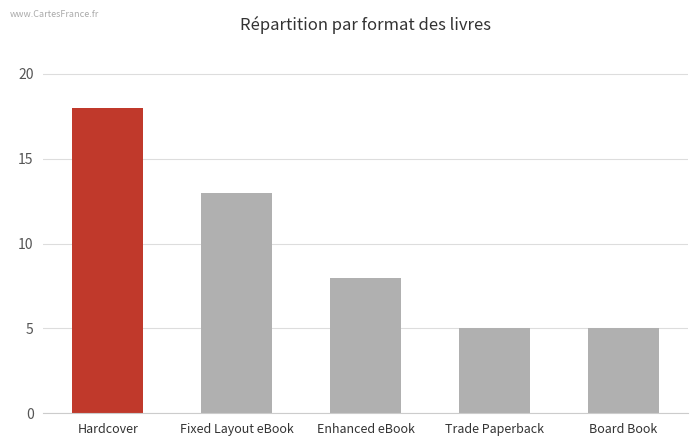

Between Hardcover and Trade Paperback, which is larger?

Hardcover